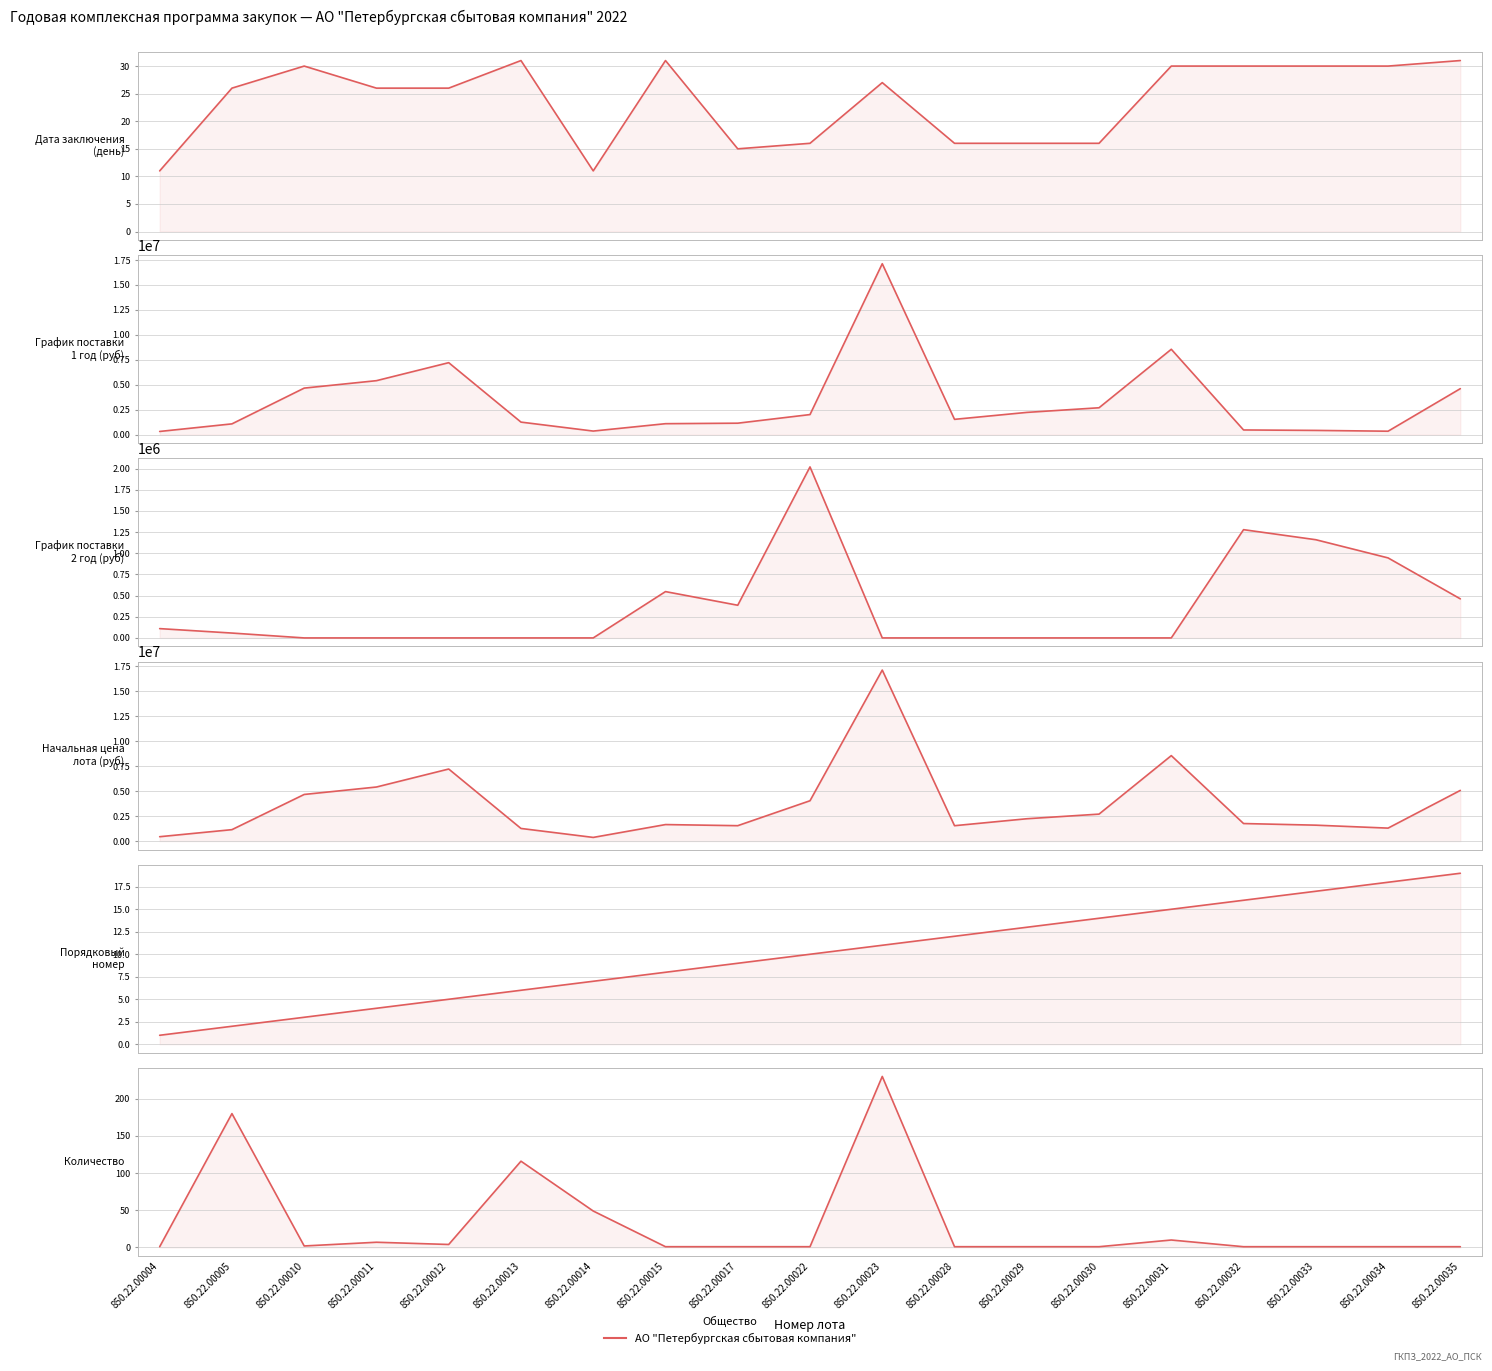

At 850.22.00004, list the series in order from largest to smallest.

Начальная цена лота, График поставки (1 год), График поставки (2 год), Планируемая дата заключения договора, Порядковый номер, Количество